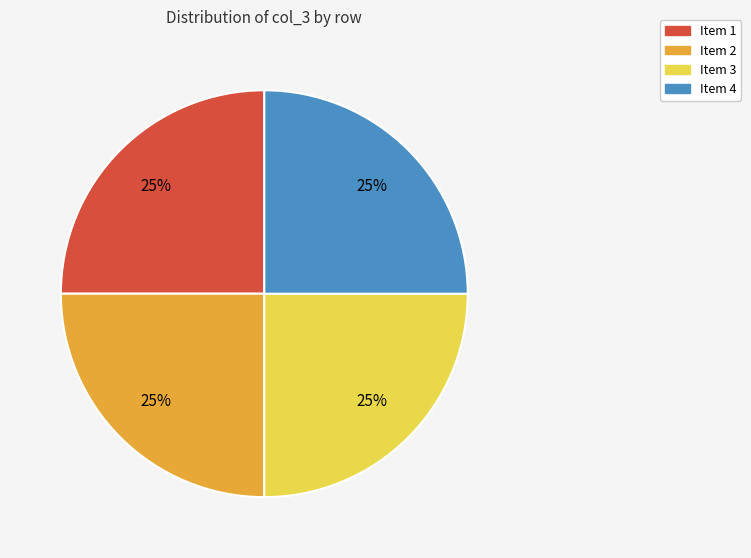

Approximately how many times larger is the value at Item 4 compared to Item 3?

1.0